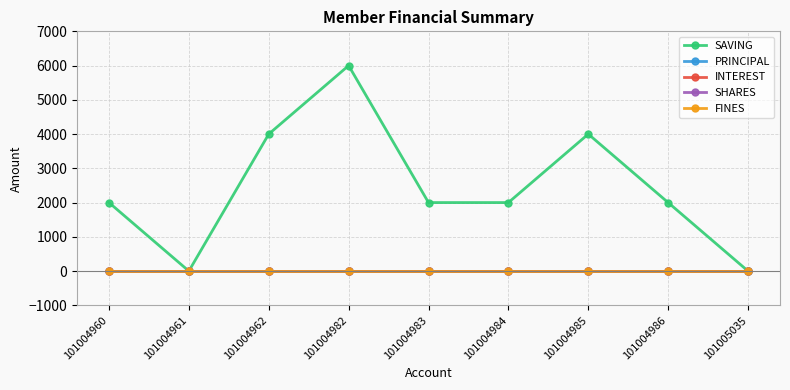

Does the chart have visible grid lines?

Yes